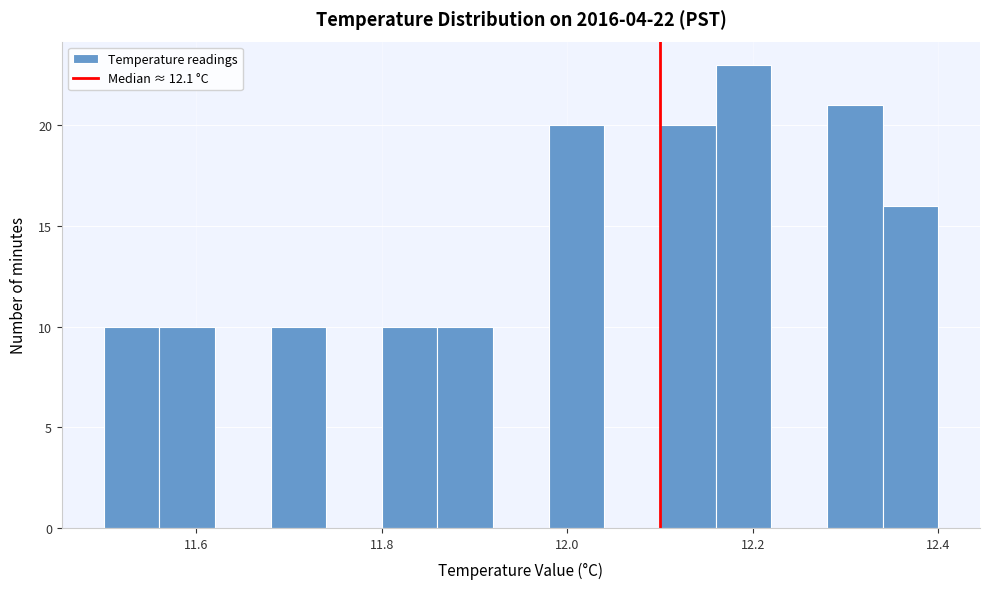

Read against the x-axis, roughly where is the centre of the tallest bar?

12.20